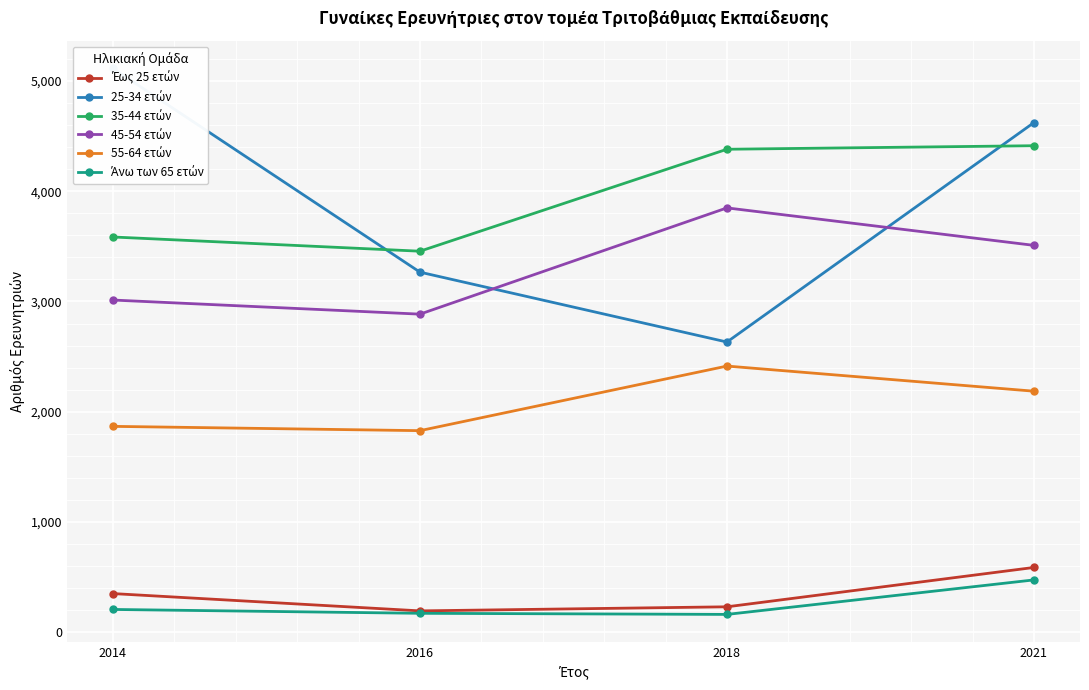

What is the difference between the highest and lowest values at 2021?

4149